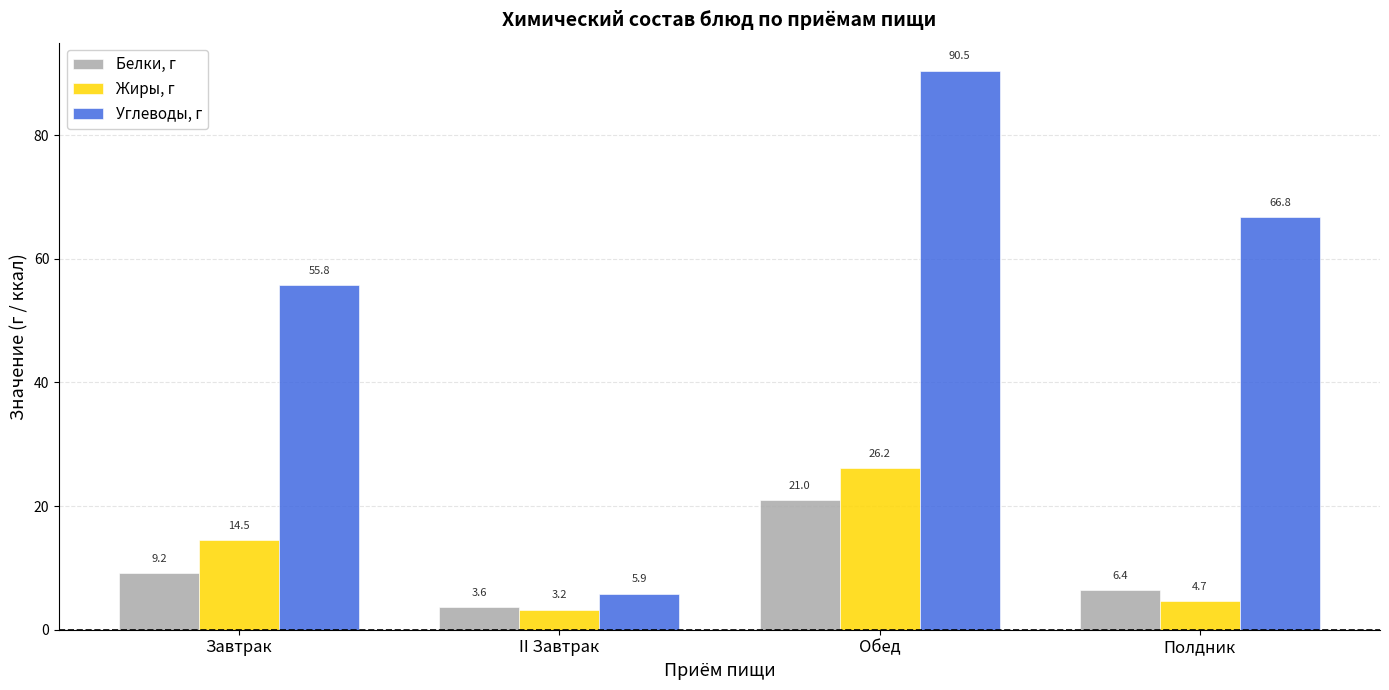

At which category does the chart reach its peak across all series?

Обед